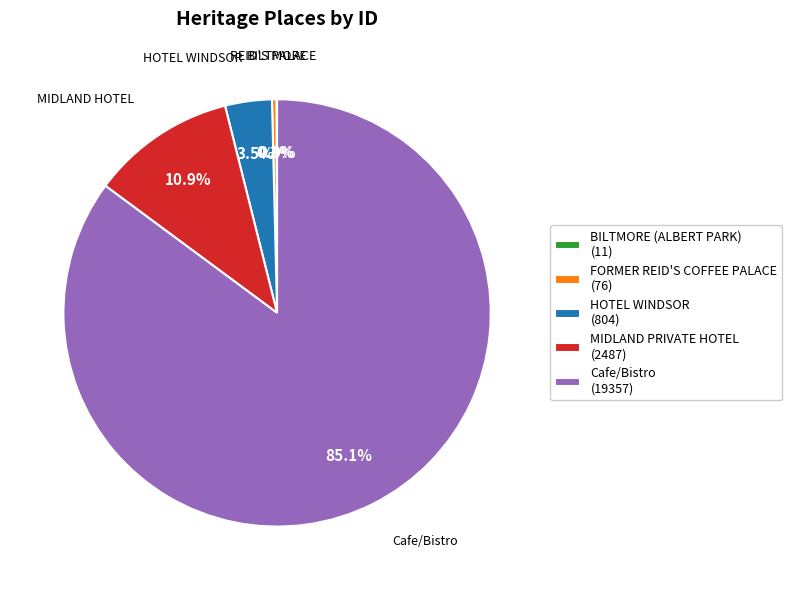

How much of the chart is everything except HOTEL WINDSOR (804)?

96.5%